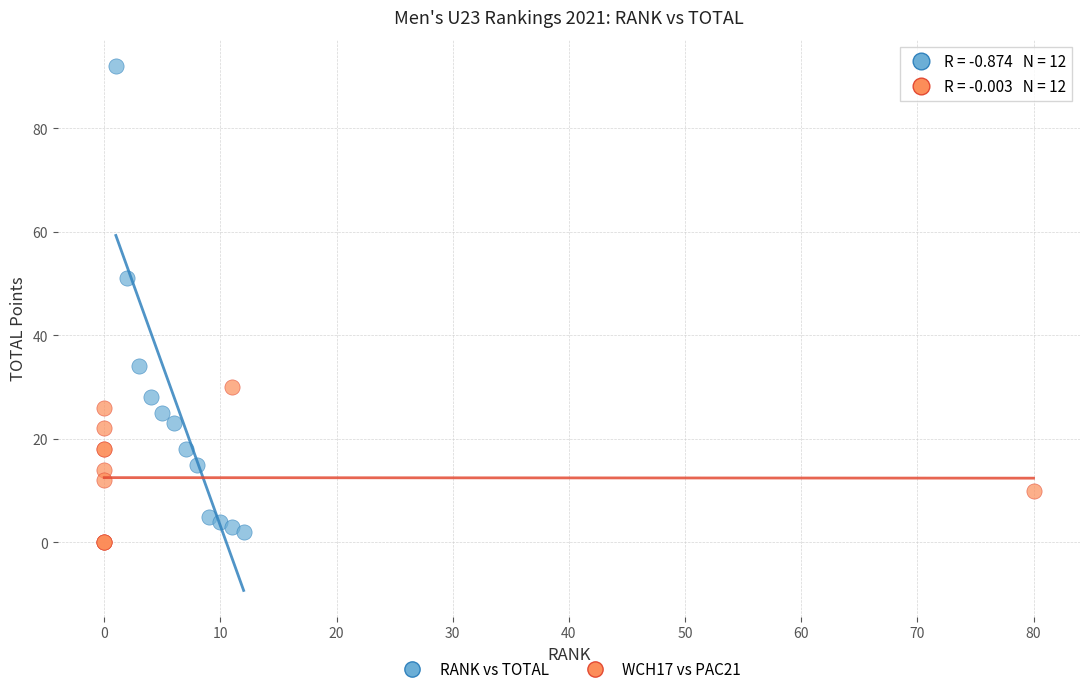

Which series contains the lowest Y value?

WCH17 vs PAC21